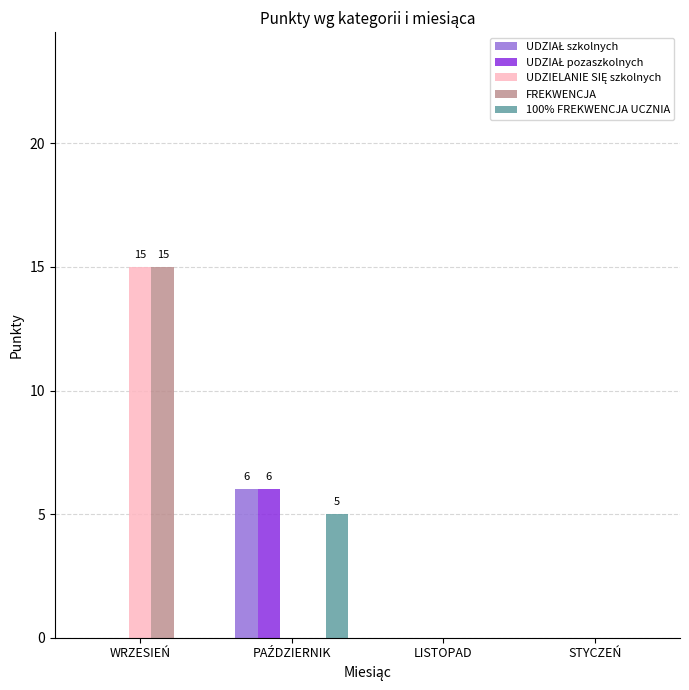

The value of 100% FREKWENCJA UCZNIA at STYCZEŃ is 0. True or false?

True